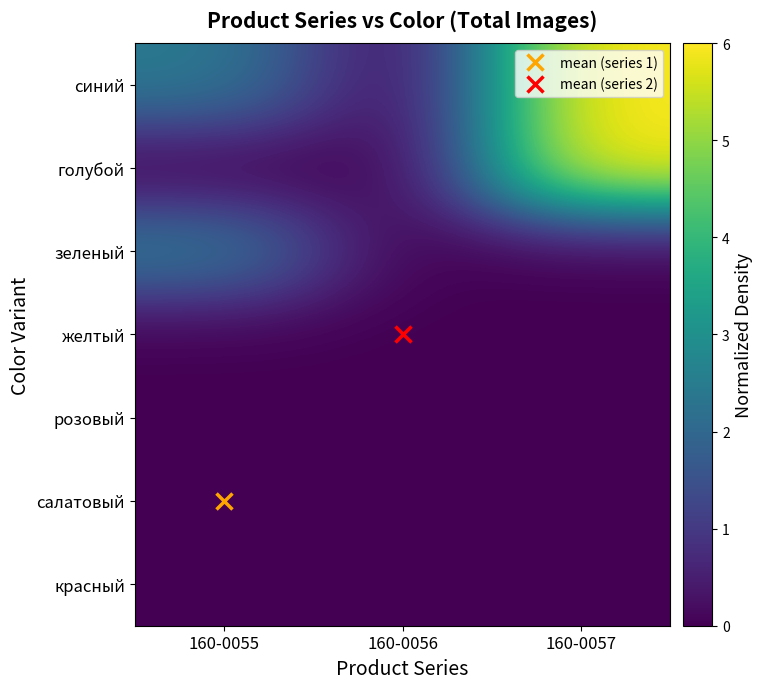

Reading left to right, transcribe all the data shown in this chart.

синий: 160-0055=2.5	160-0056=0.0	160-0057=6.0
голубой: 160-0055=0.0	160-0056=0.0	160-0057=6.0
зеленый: 160-0055=2.5	160-0056=0.0	160-0057=0.0
желтый: 160-0055=0.0	160-0056=0.0	160-0057=0.0
розовый: 160-0055=0.0	160-0056=0.0	160-0057=0.0
салатовый: 160-0055=0.0	160-0056=0.0	160-0057=0.0
красный: 160-0055=0.0	160-0056=0.0	160-0057=0.0